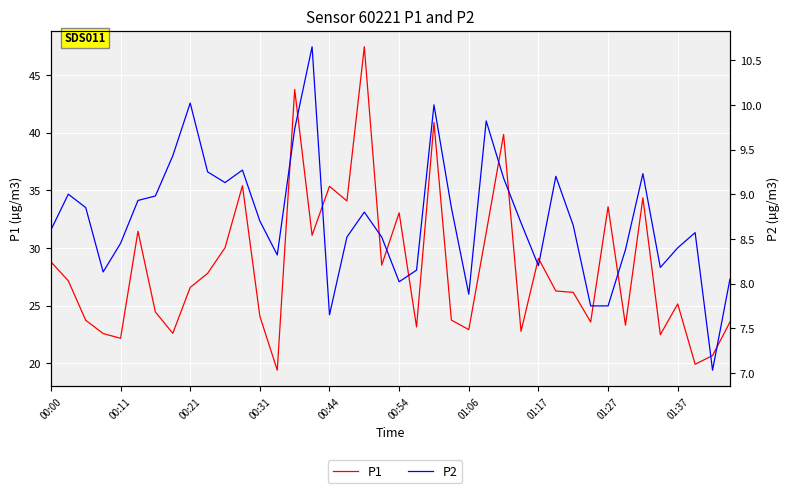

What is the sum of the P2 values at 26 and 00:44?

17.6